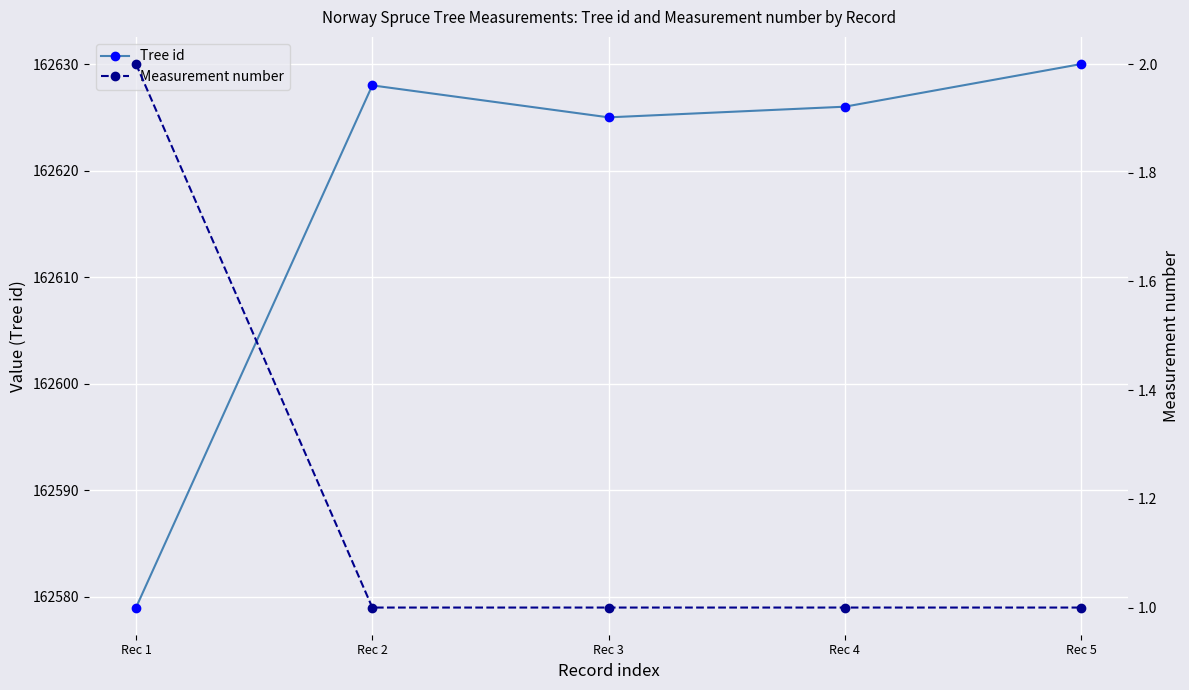

Reading left to right, what are all the values shown in this chart?

Tree id: Rec 1=162579	Rec 2=162628	Rec 3=162625	Rec 4=162626	Rec 5=162630
Measurement number: Rec 1=2	Rec 2=1	Rec 3=1	Rec 4=1	Rec 5=1